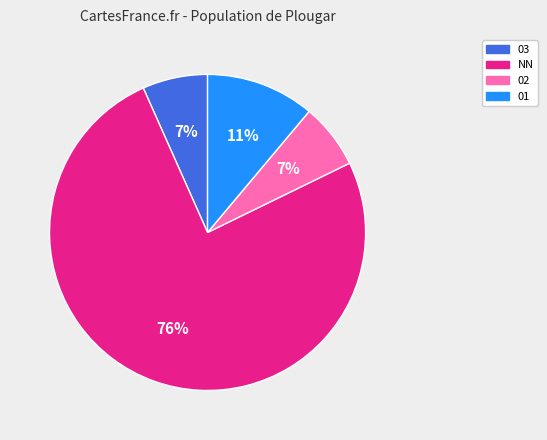

Do 01 and 03 together represent more than half of the pie?

No